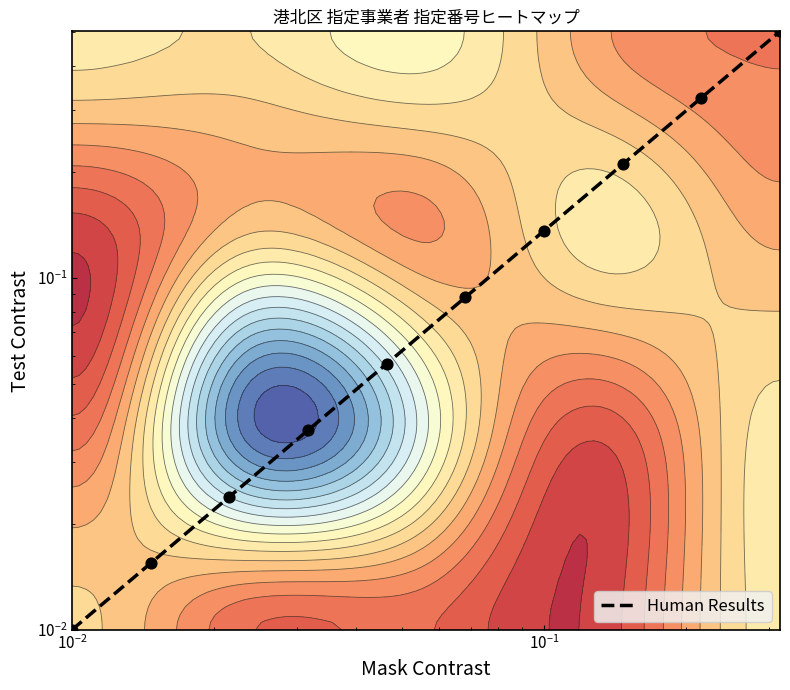

Reading left to right, extract all data points from this chart.

0.0	0.0	0.0	0.0	0.1	0.1	0.1	0.2	0.3	0.5